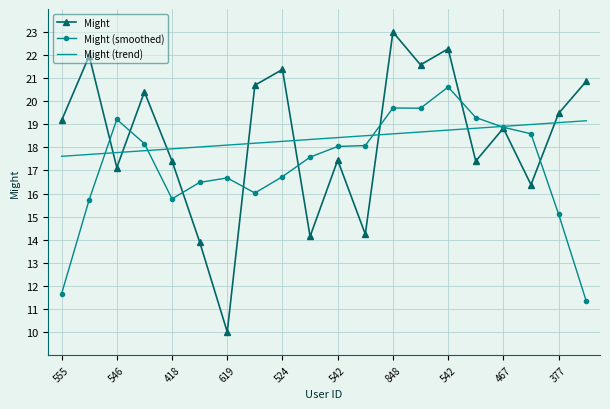

List the series in order of their peak value, highest first.

Might, Might (smoothed), Might (trend)